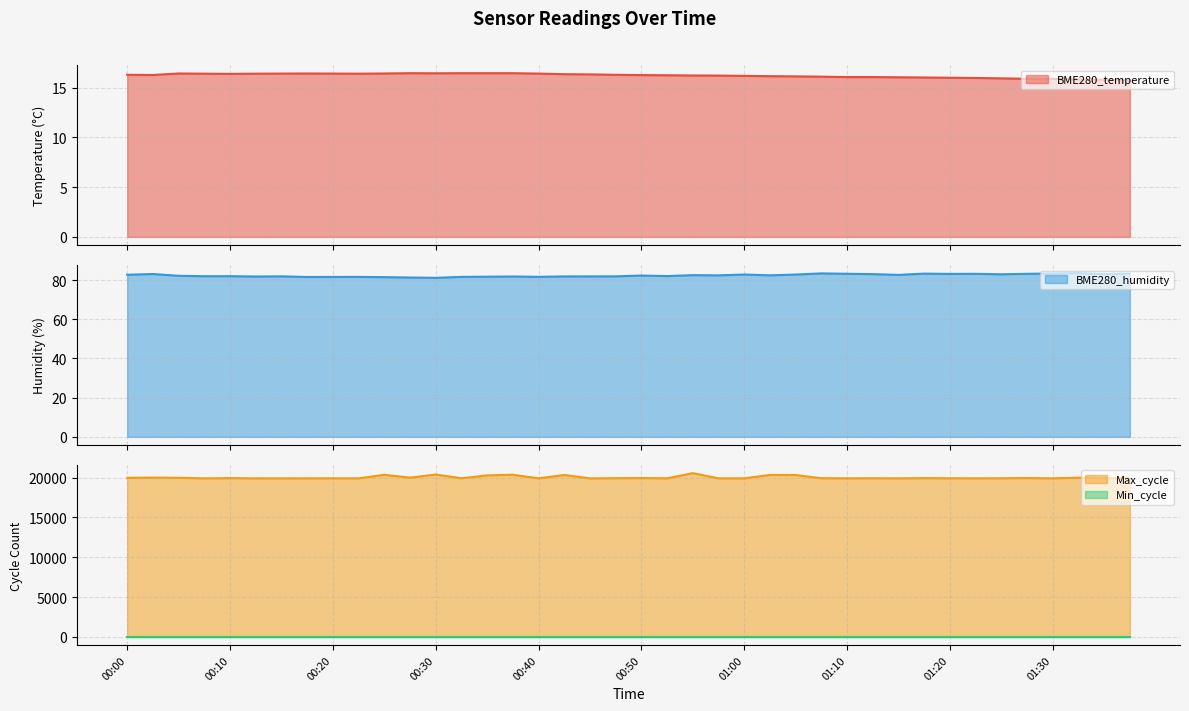

True or false: BME280_humidity and Max_cycle cross at least once.

False